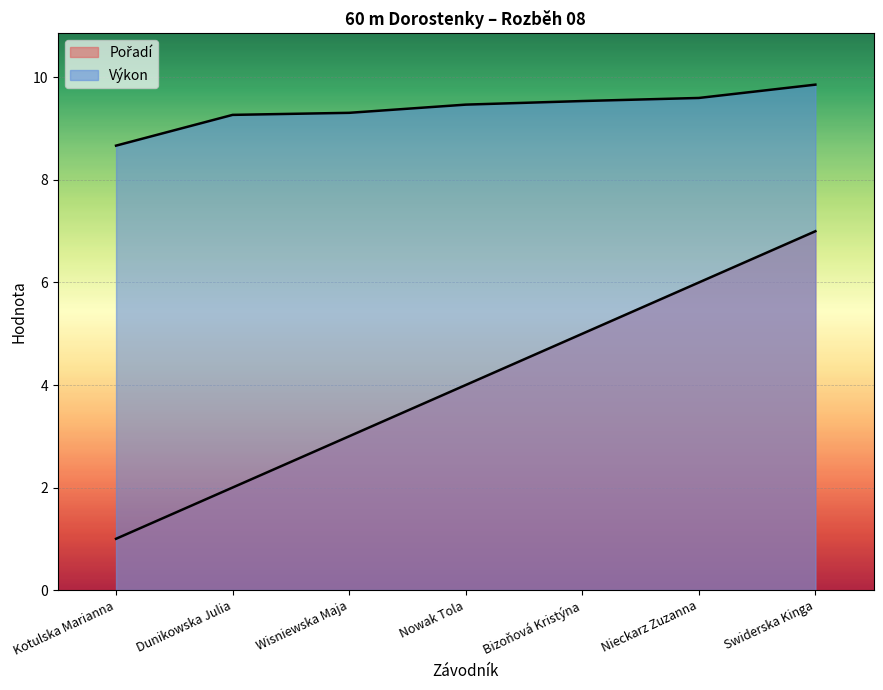

List the series in order of their peak value, lowest first.

Pořadí, Výkon